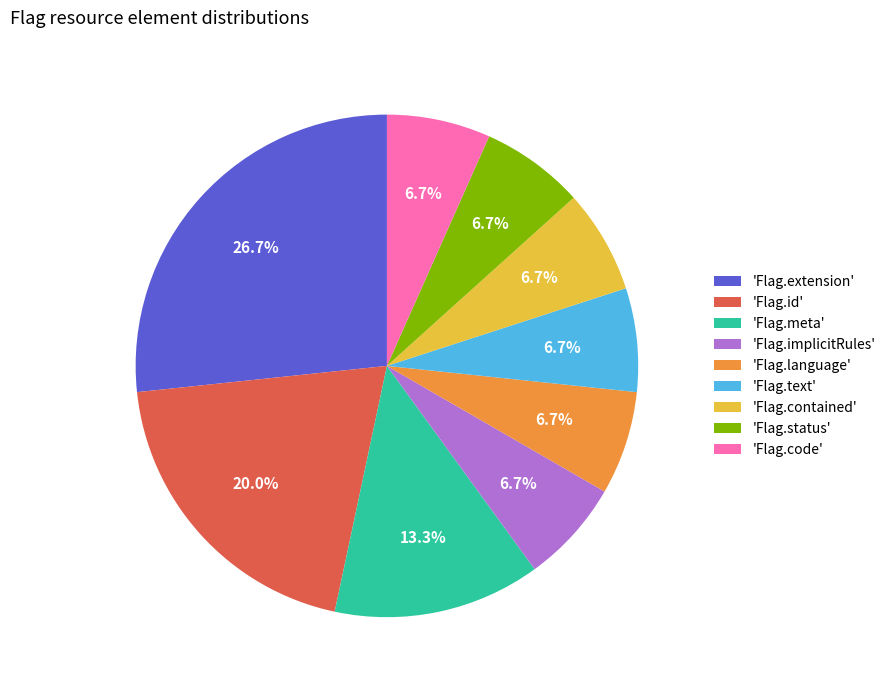

Does 'Flag.language' account for over 50% of the chart?

No